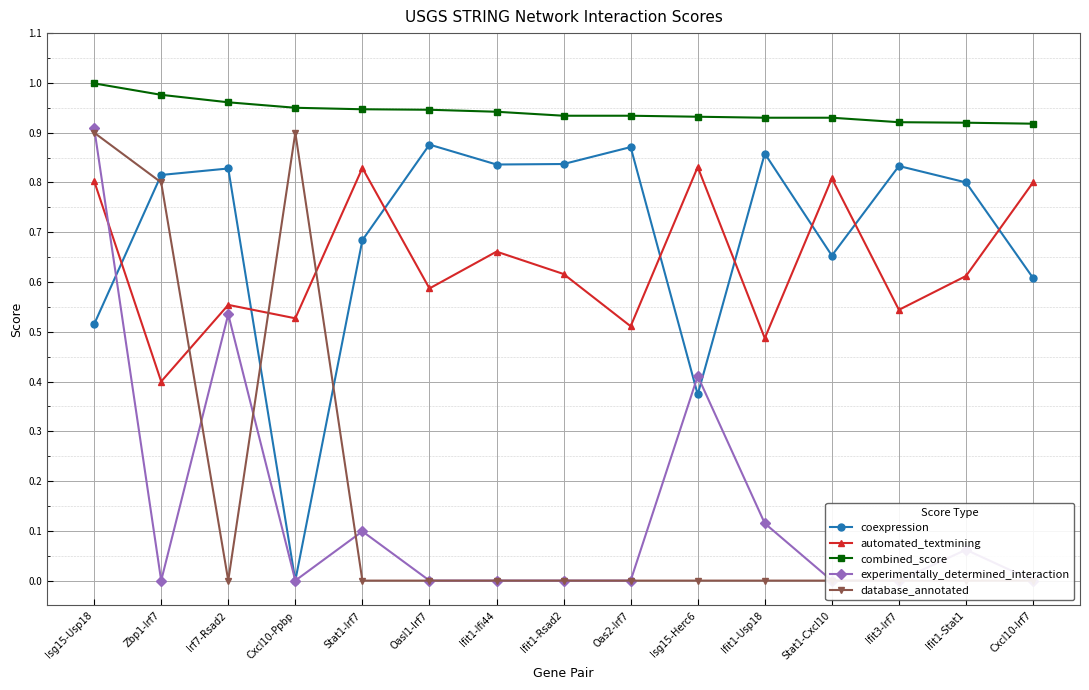

What is the difference between the maximum and minimum values in the automated_textmining series?

0.4